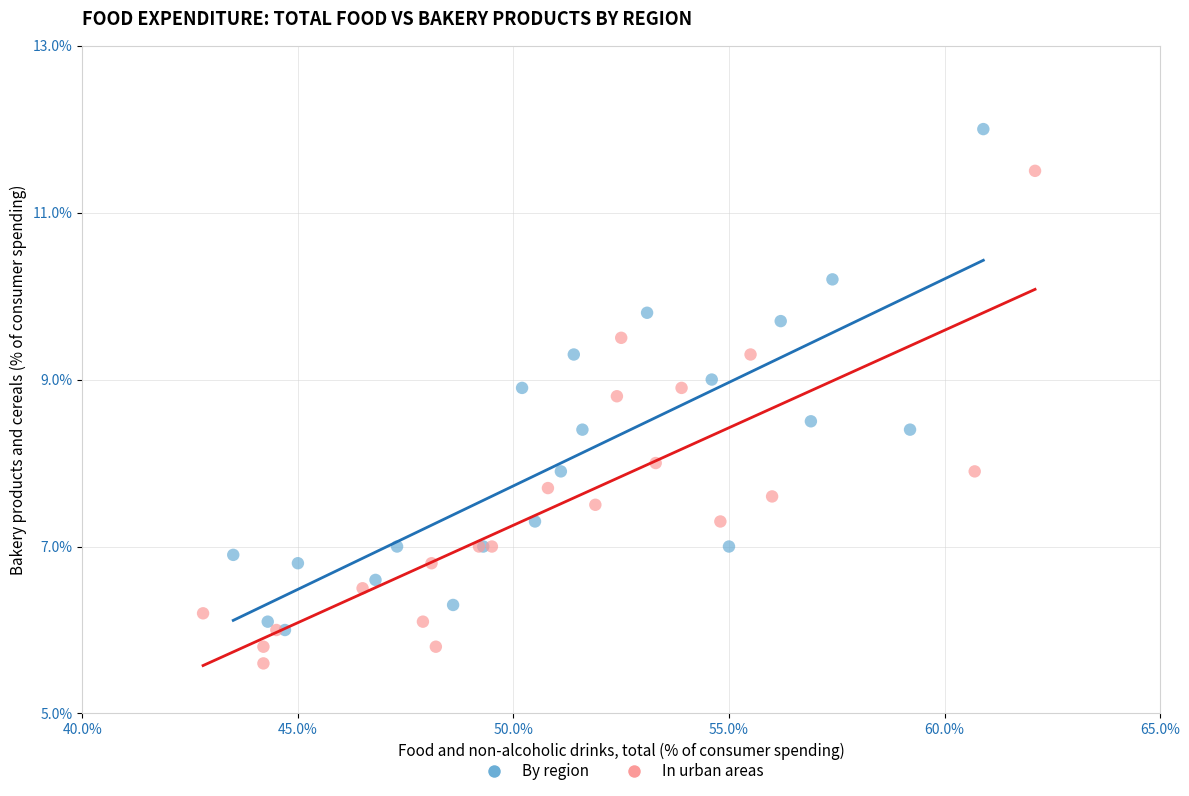

What are all the series names shown in the legend?

By region, In urban areas